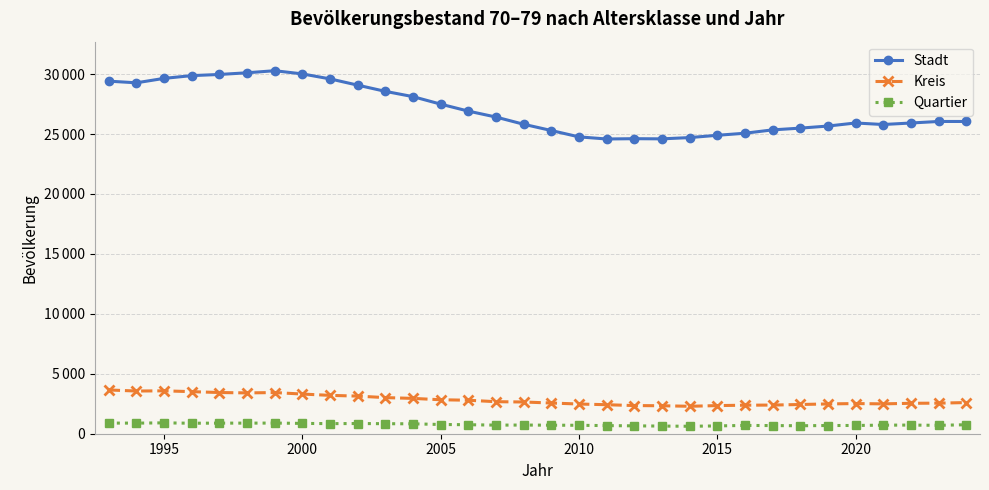

What are all the series names shown in the legend?

Stadt, Kreis, Quartier